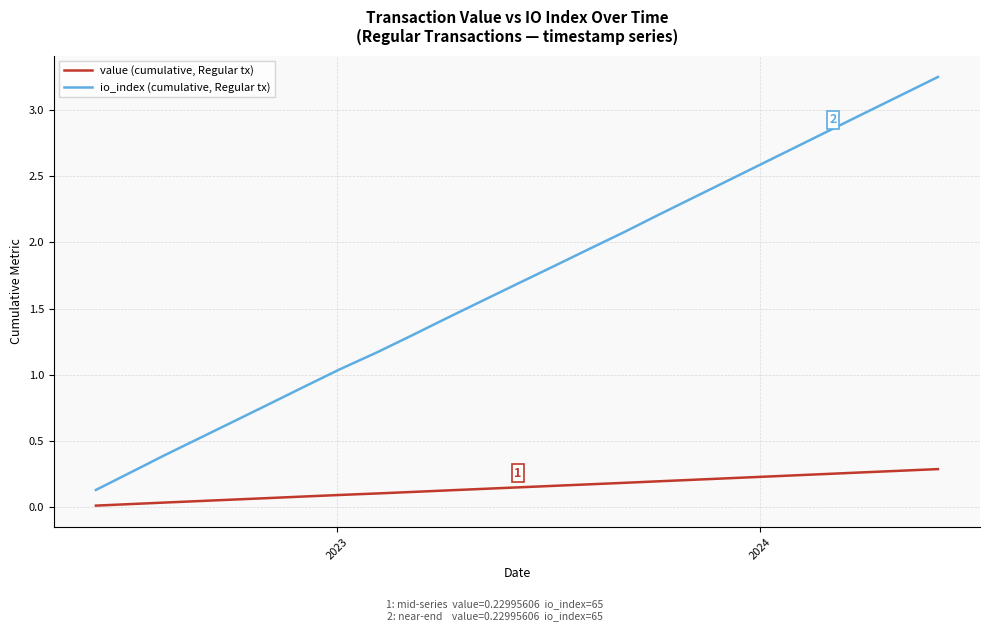

Rank the series by their maximum value, from lowest to highest.

value (cumulative, Regular tx), io_index (cumulative, Regular tx)